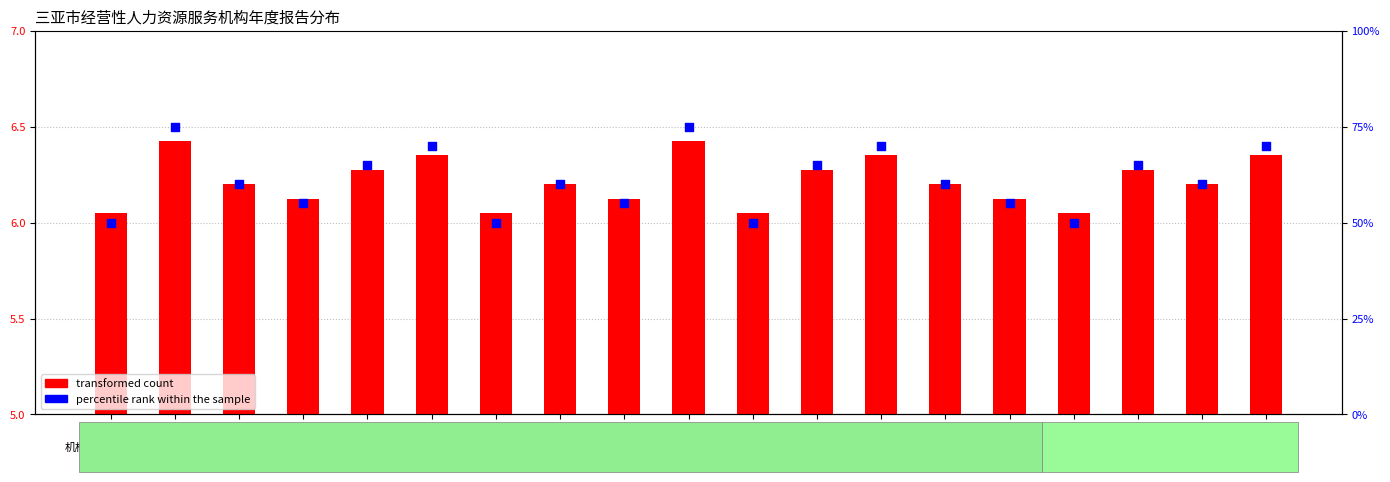

What are all the series names shown in the legend?

transformed count, percentile rank within the sample